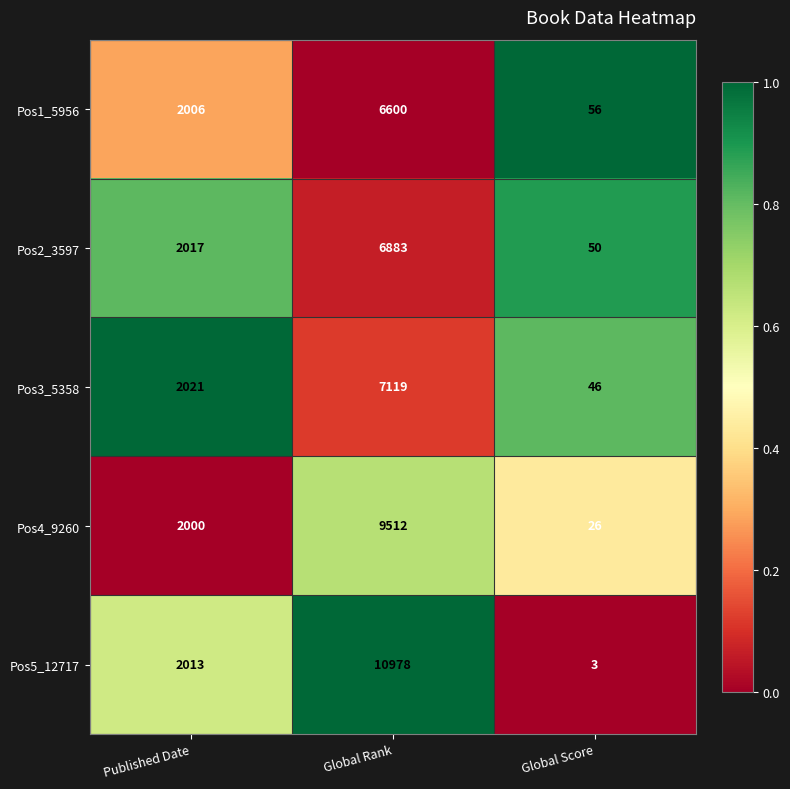

What is the minimum value for Pos4_9260?

26